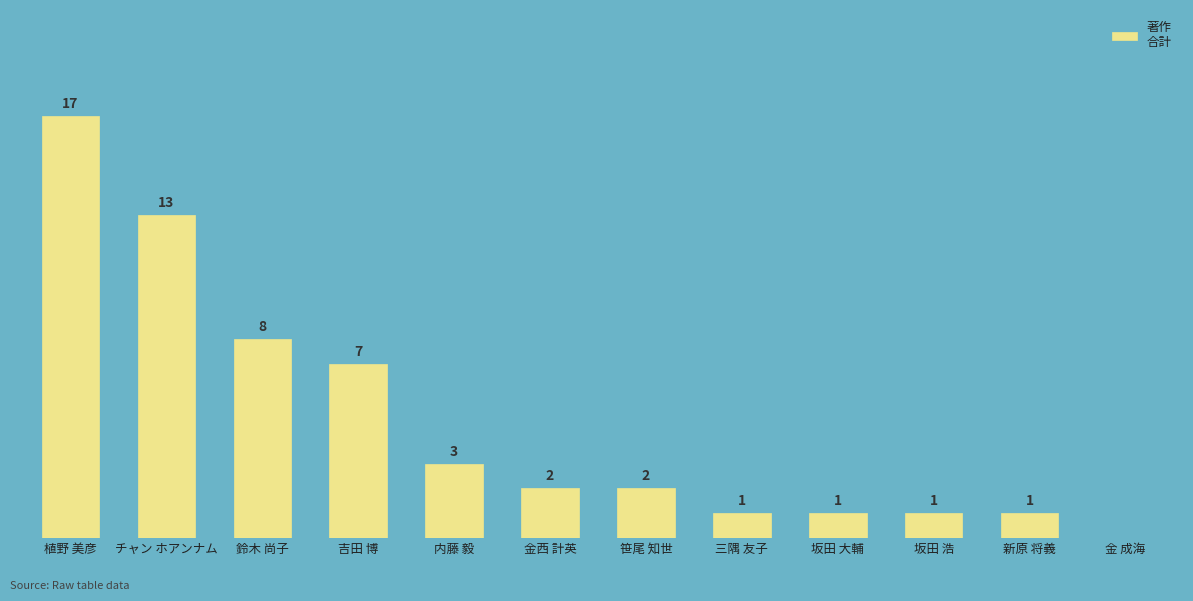

Which label corresponds to the largest value in the chart?

植野 美彦